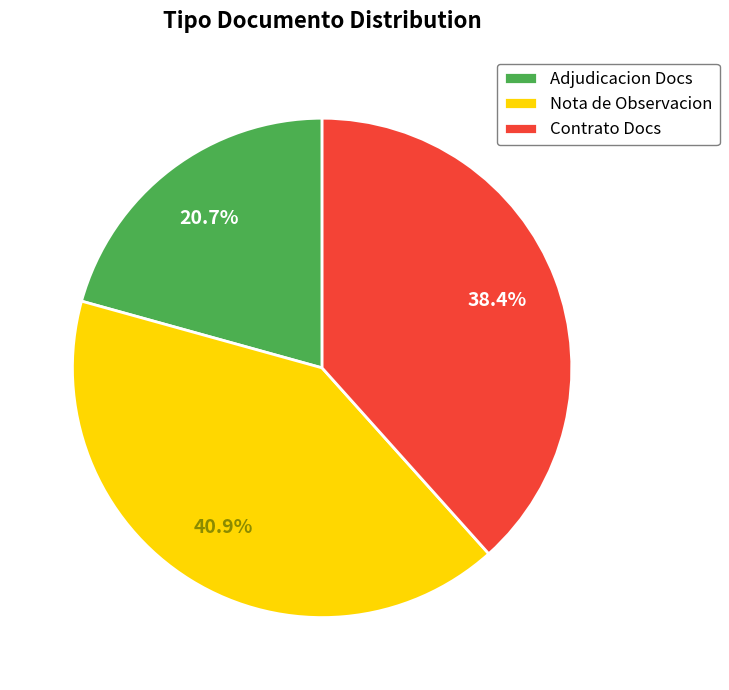

Is there a majority slice in this chart?

No